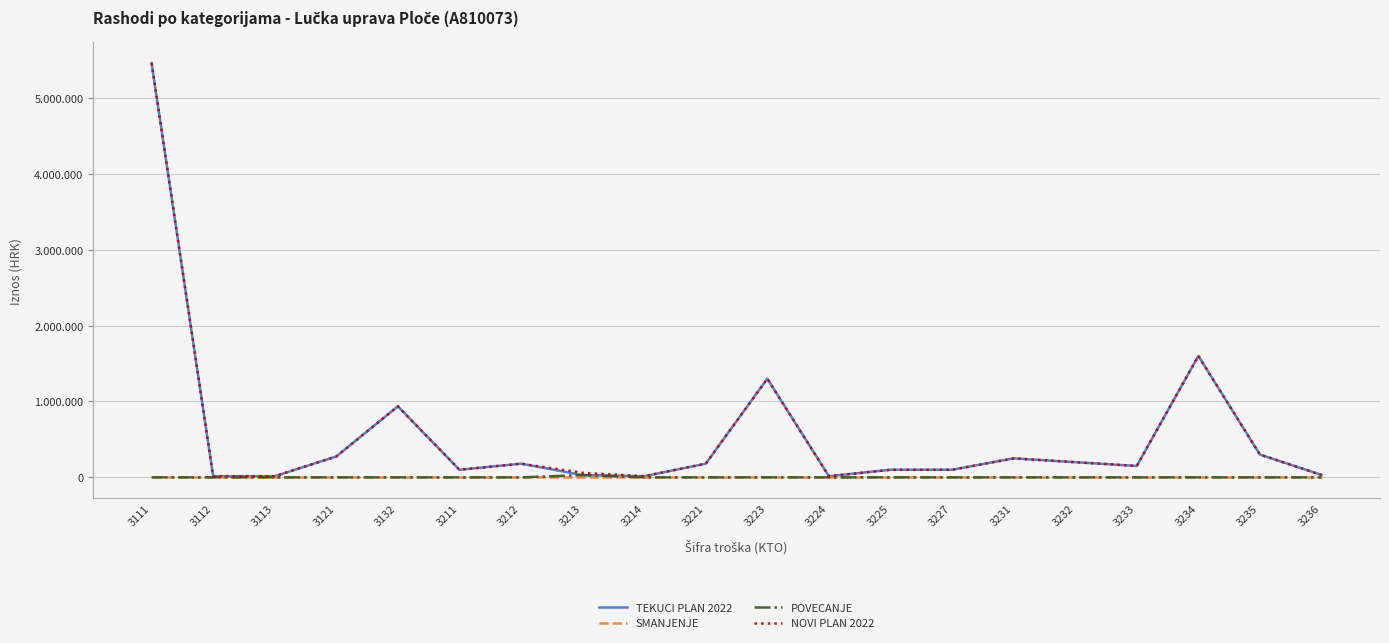

Does the chart display data point markers on the line(s)?

No